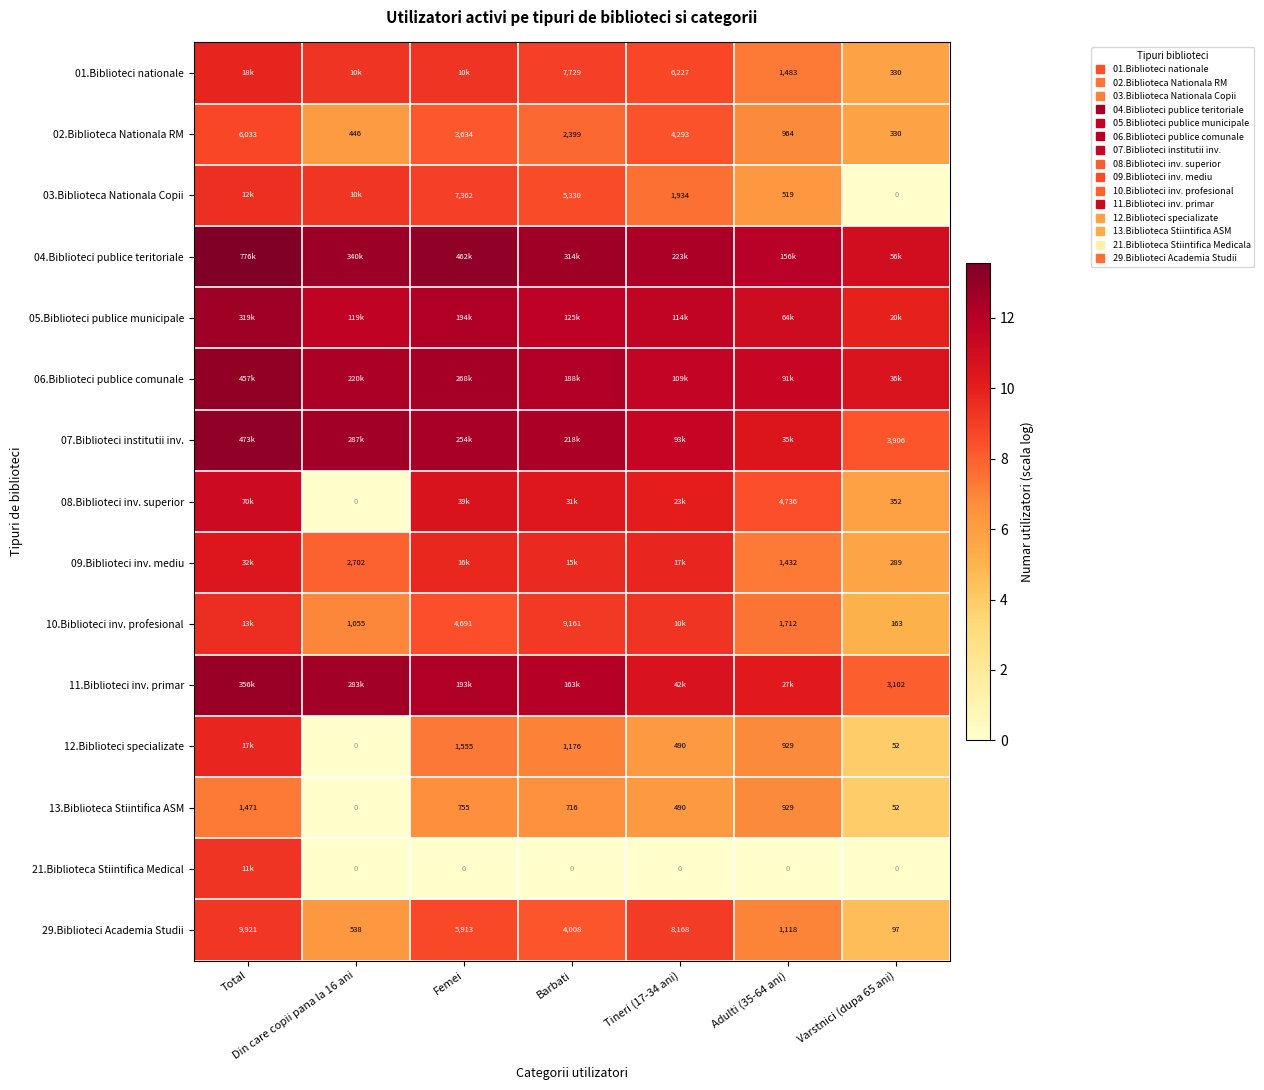

What is the sum of all 09.Biblioteci inv. mediu values?

60.4